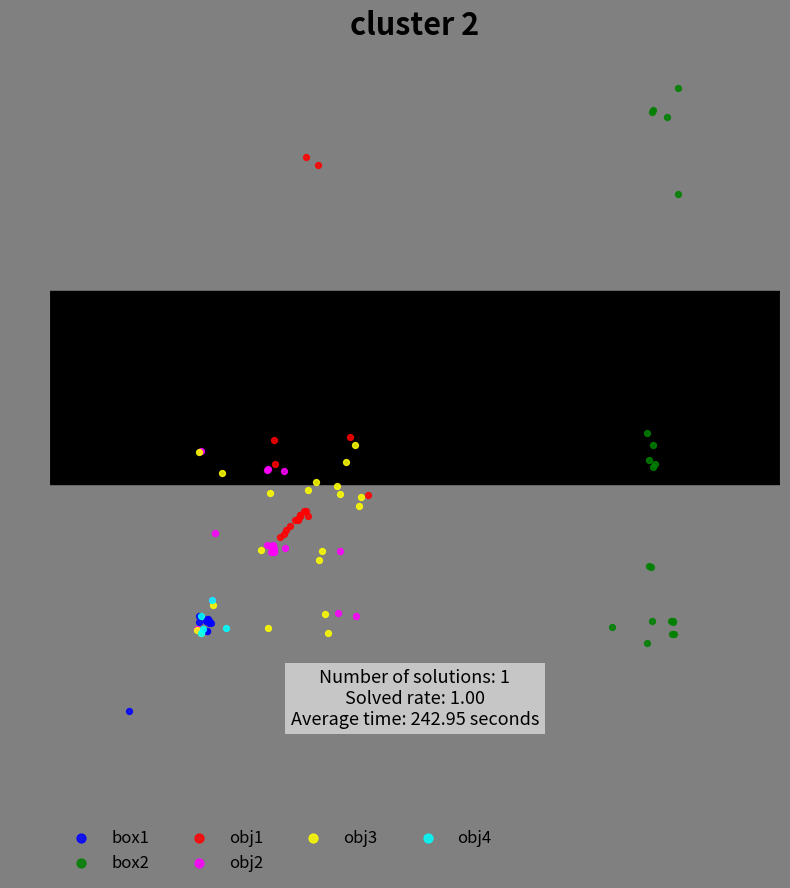

Which series contains the lowest Y value?

box1